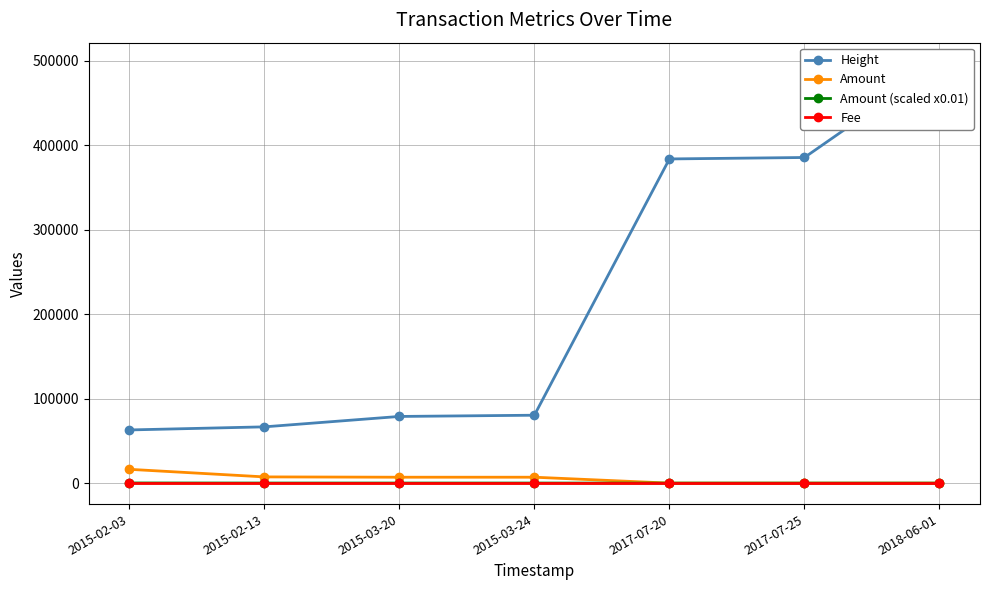

Reading left to right, list all the values displayed in this chart.

Height: 62963.0	66622.0	78943.0	80393.0	383862.0	385576.0	496706.0
Amount: 16341.0	7366.0	6985.0	6990.0	0.0	0.0	0.0
Amount (scaled x0.01): 163.4	73.7	69.8	69.9	0.0	0.0	0.0
Fee: 1.0	1.0	1.0	1.0	1.0	1.0	1.0